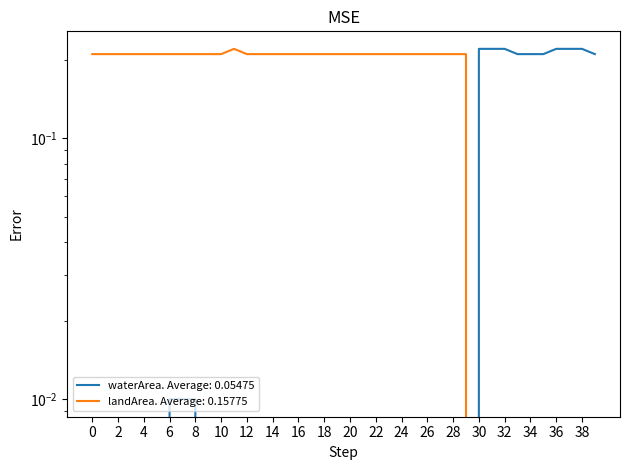

Reading left to right, extract all data points from this chart.

waterArea: 0.0	0.0	0.0	0.0	0.0	0.0	0.0	0.0	0.0	0.0	0.0	0.0	0.0	0.0	0.0	0.0	0.0	0.0	0.0	0.0	0.0	0.0	0.0	0.0	0.0	0.0	0.0	0.0	0.0	0.0	0.2	0.2	0.2	0.2	0.2	0.2	0.2	0.2	0.2	0.2
landArea: 0.2	0.2	0.2	0.2	0.2	0.2	0.2	0.2	0.2	0.2	0.2	0.2	0.2	0.2	0.2	0.2	0.2	0.2	0.2	0.2	0.2	0.2	0.2	0.2	0.2	0.2	0.2	0.2	0.2	0.2	0.0	0.0	0.0	0.0	0.0	0.0	0.0	0.0	0.0	0.0